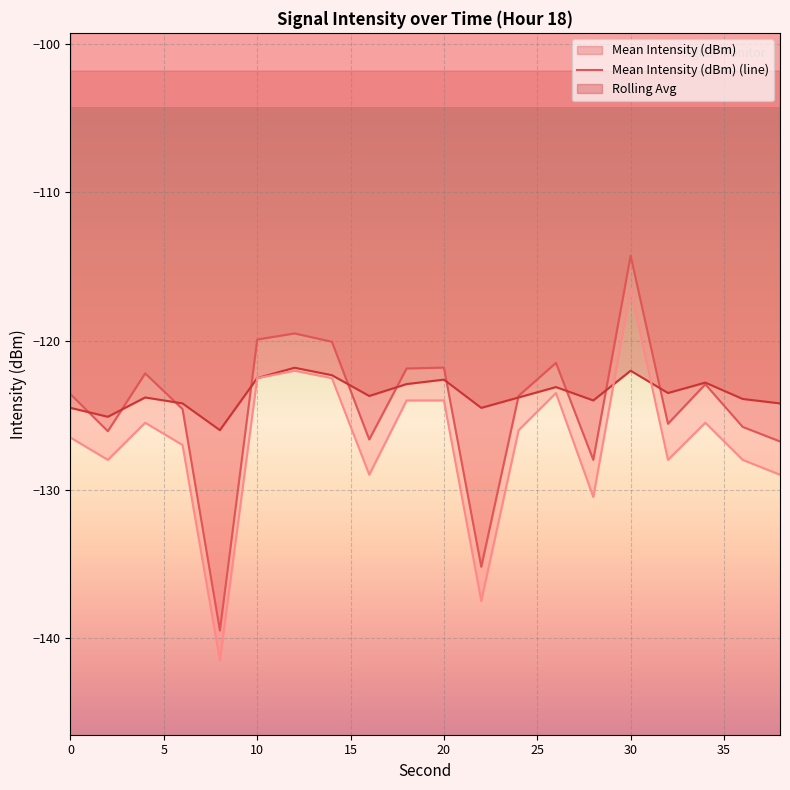

What is the difference between the highest and lowest values at 0?

2.9